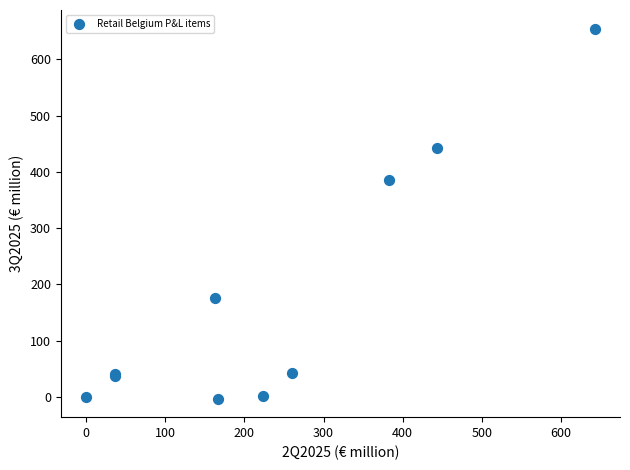

What Y value in the scatter plot is closest to 325?

386.5